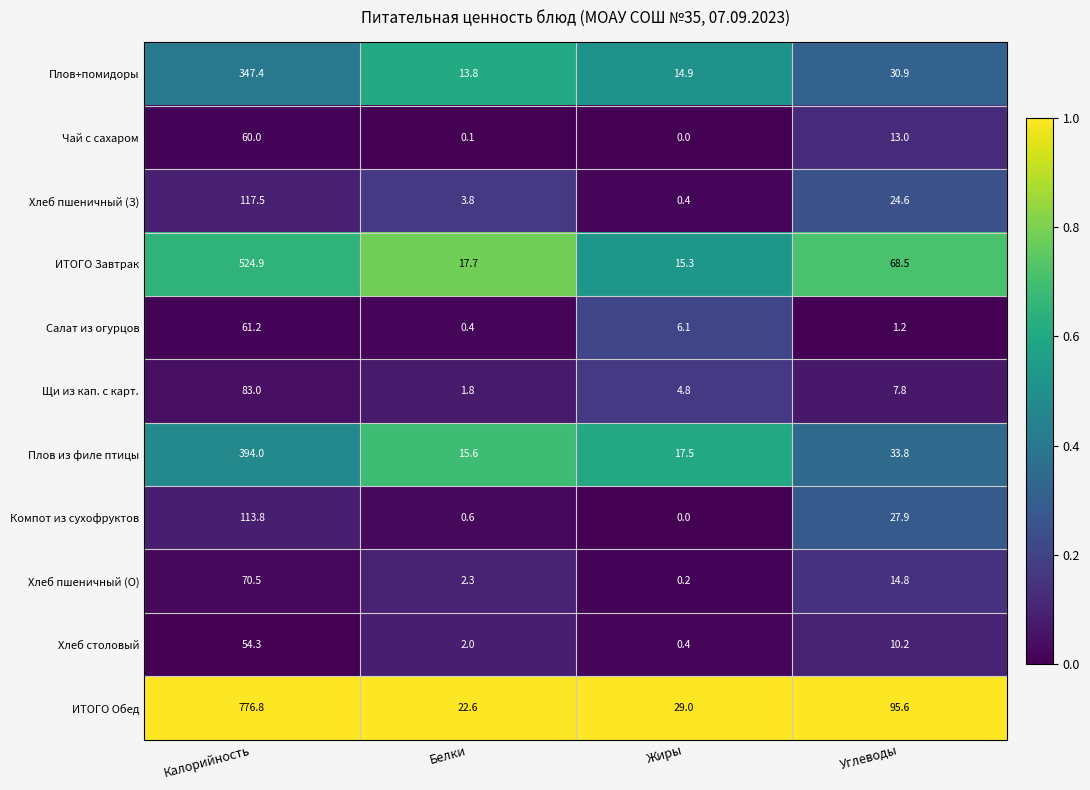

Which series has the largest range (max minus min)?

ИТОГО Обед